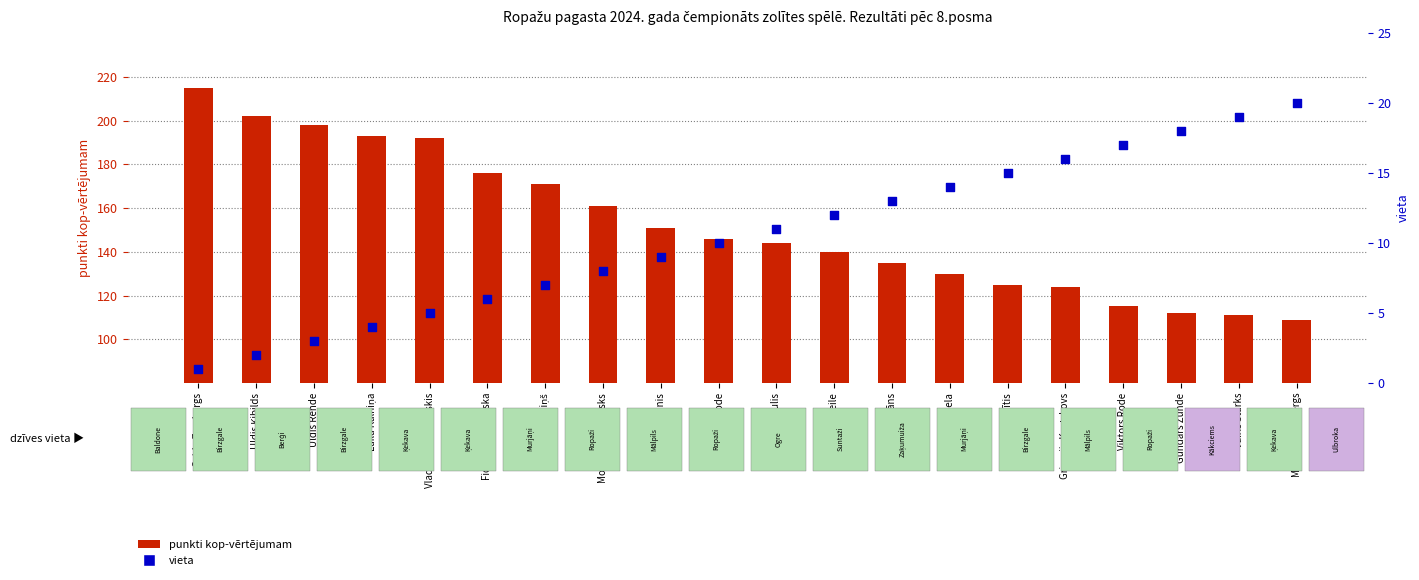

What are all the series names shown in the legend?

punkti kop-vērtējumam, vieta